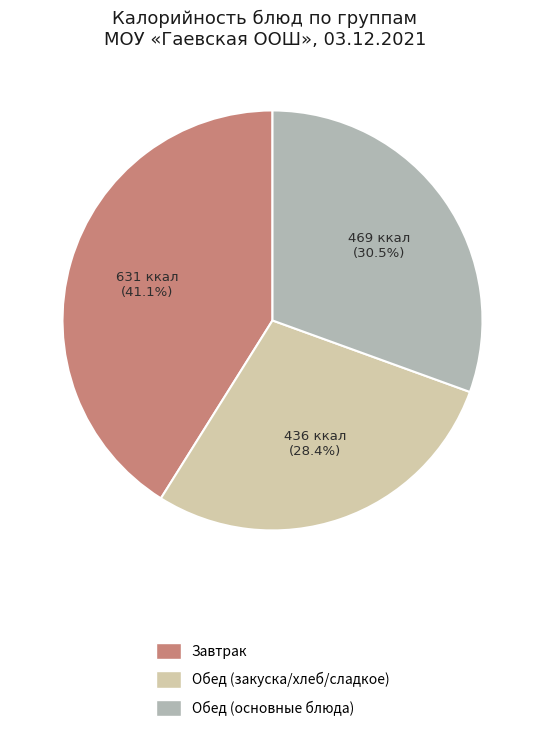

Does any single category account for the majority?

No